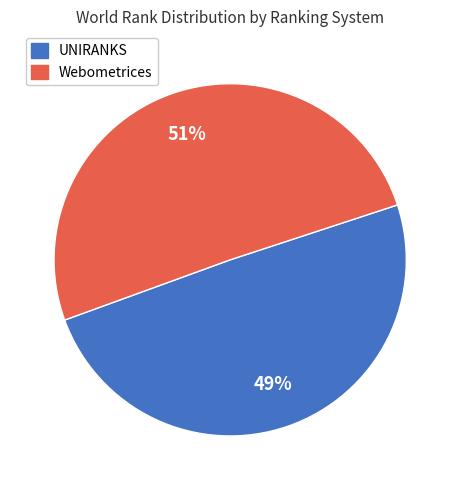

Does any single category account for the majority?

Yes